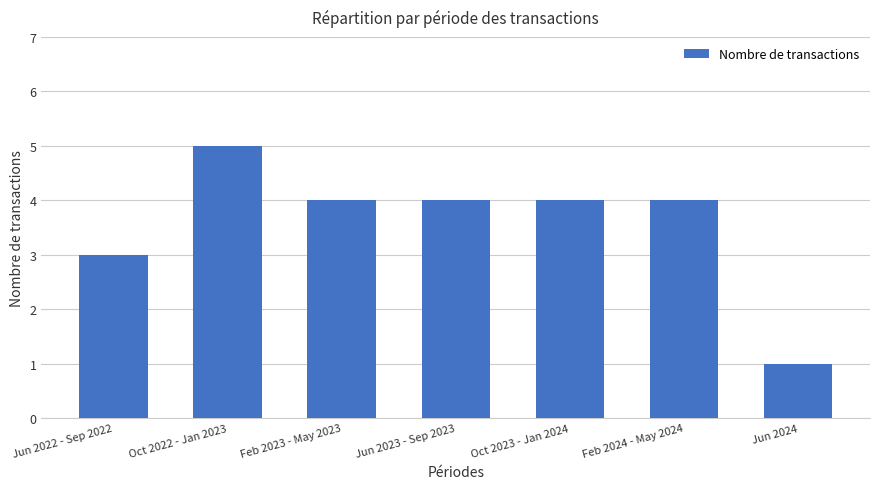

What is the greatest value displayed?

5